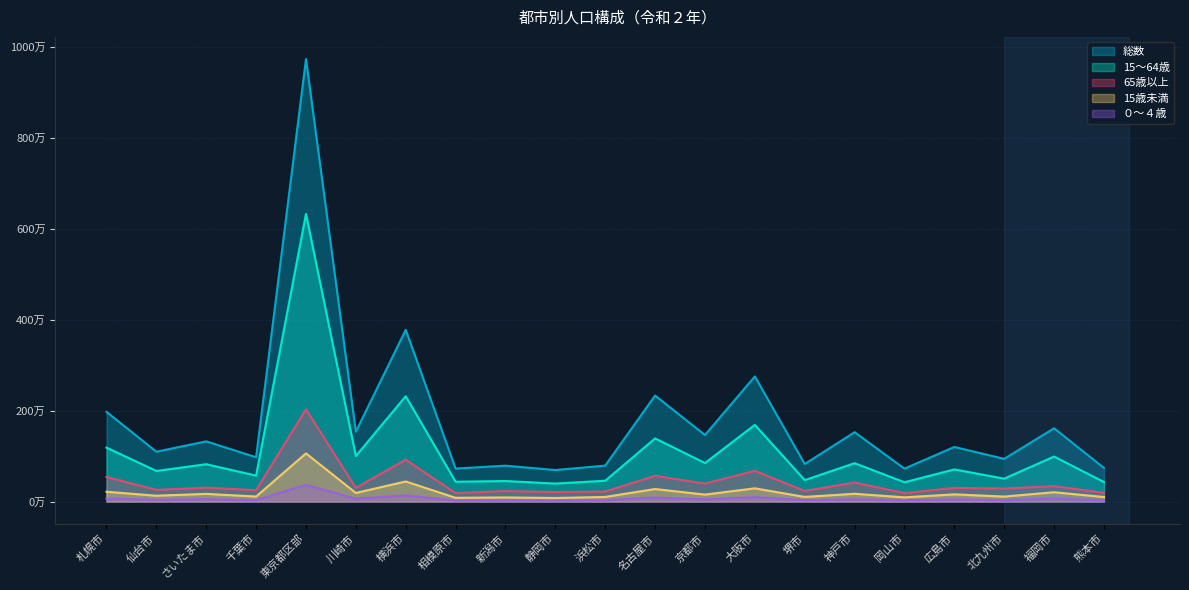

Is it true that 65歳以上 equals 50830 at 岡山市?

False